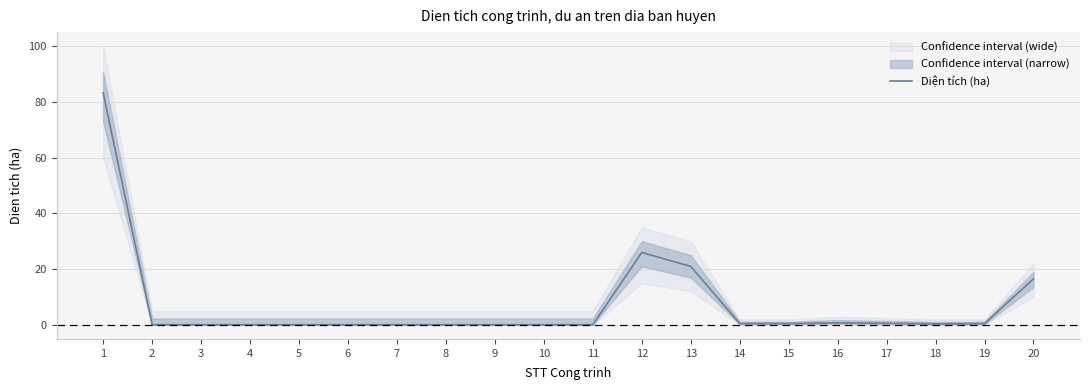

True or false: the data has more than 1 interior local peaks.

True